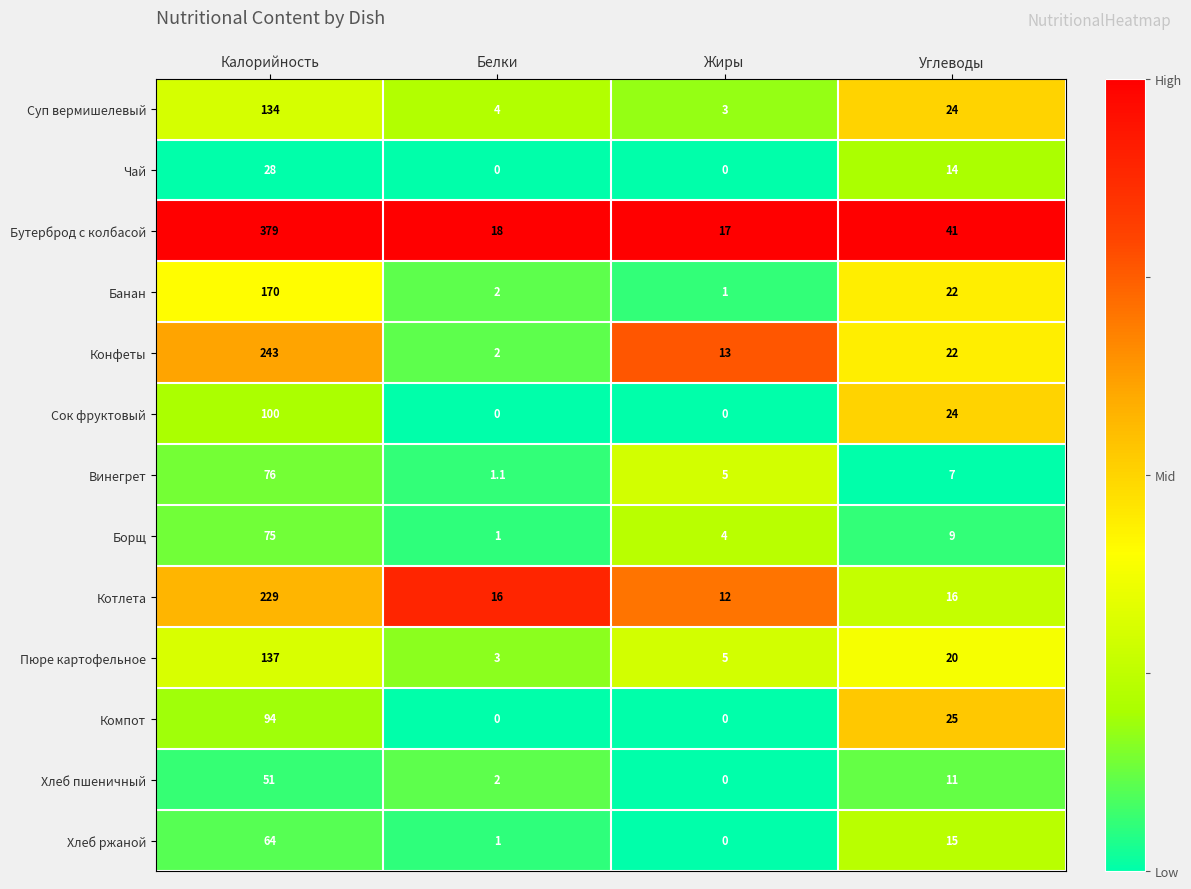

At which category is the sum across all series the highest?

Калорийность